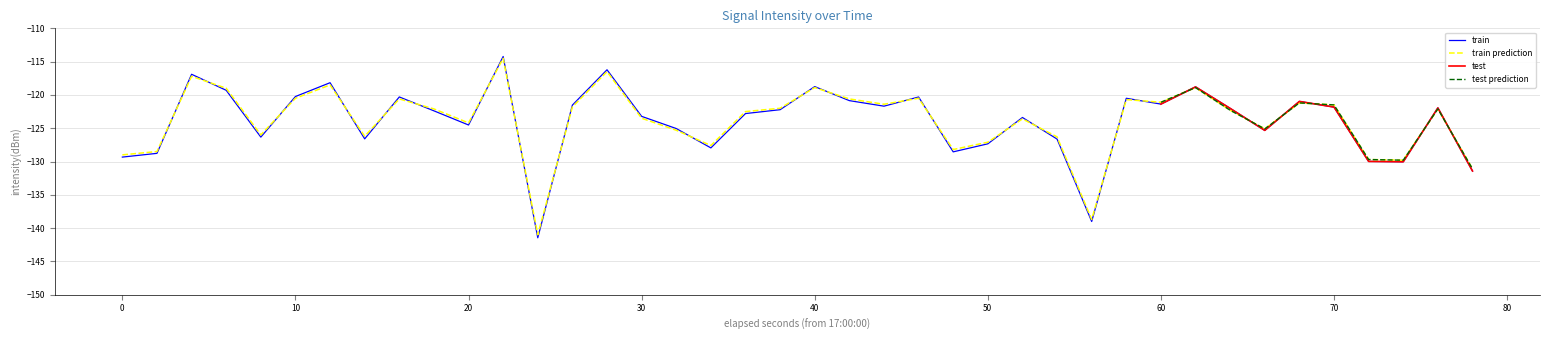

What is the lowest value of the train prediction series?

-141.0